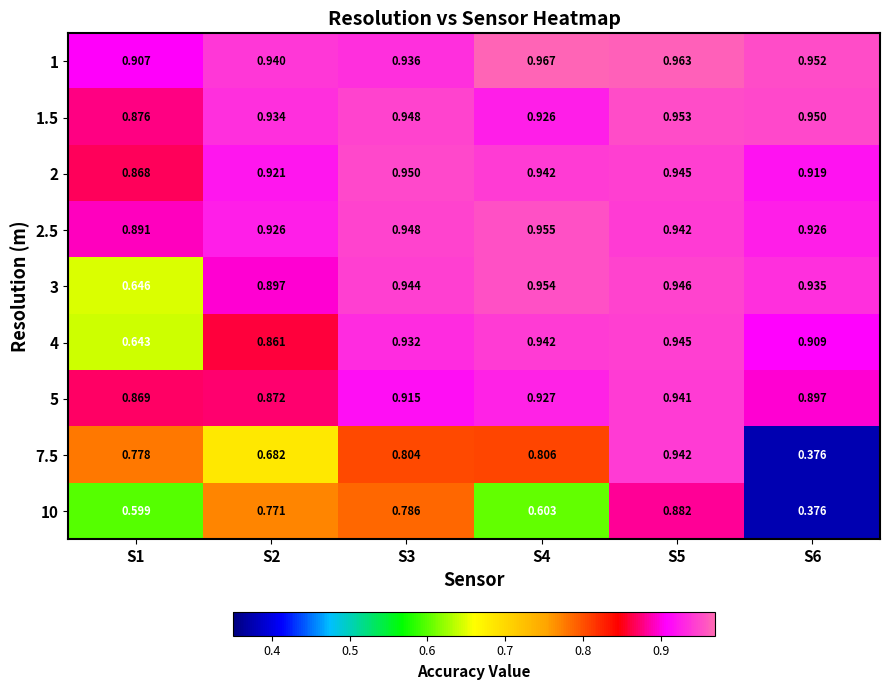

Is the value of 7.5 at S6 greater than the value of 1 at S4?

No